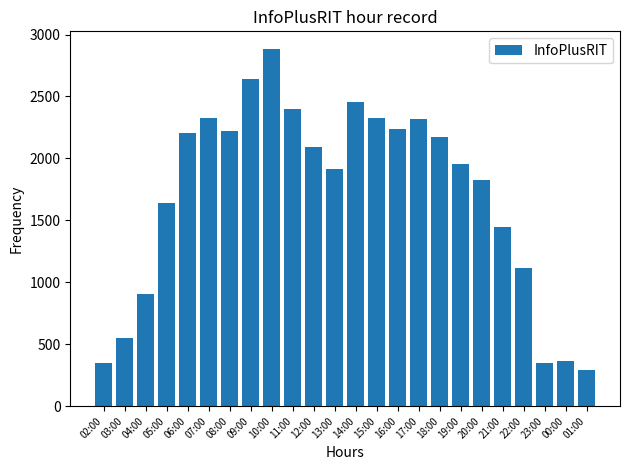

What is the sum of all values?

40984